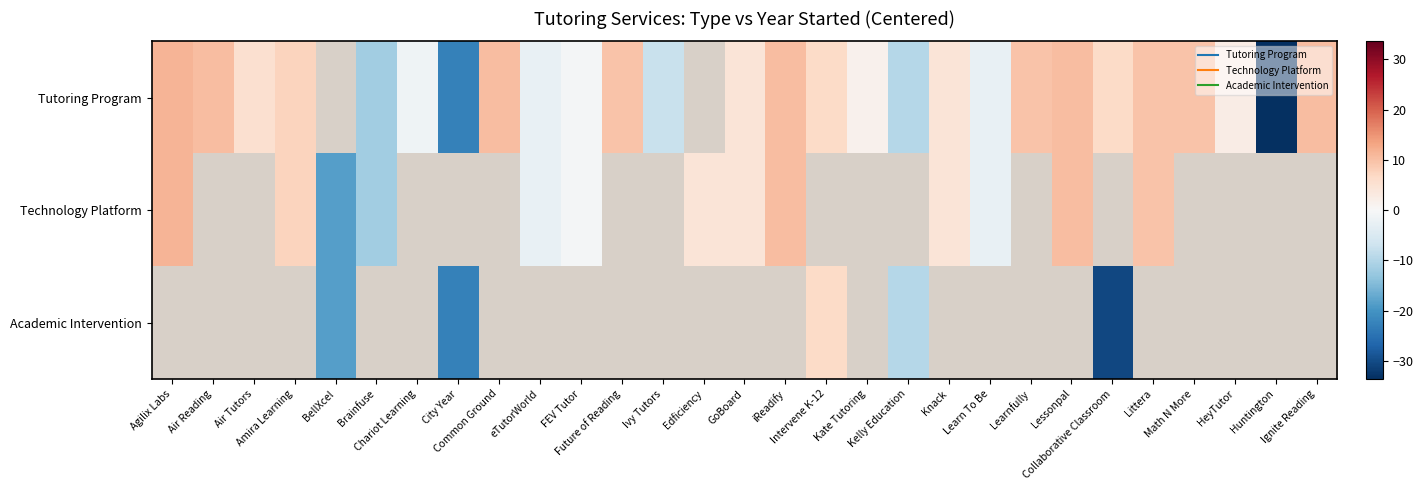

At which label does Technology Platform reach its minimum?

BellXcel